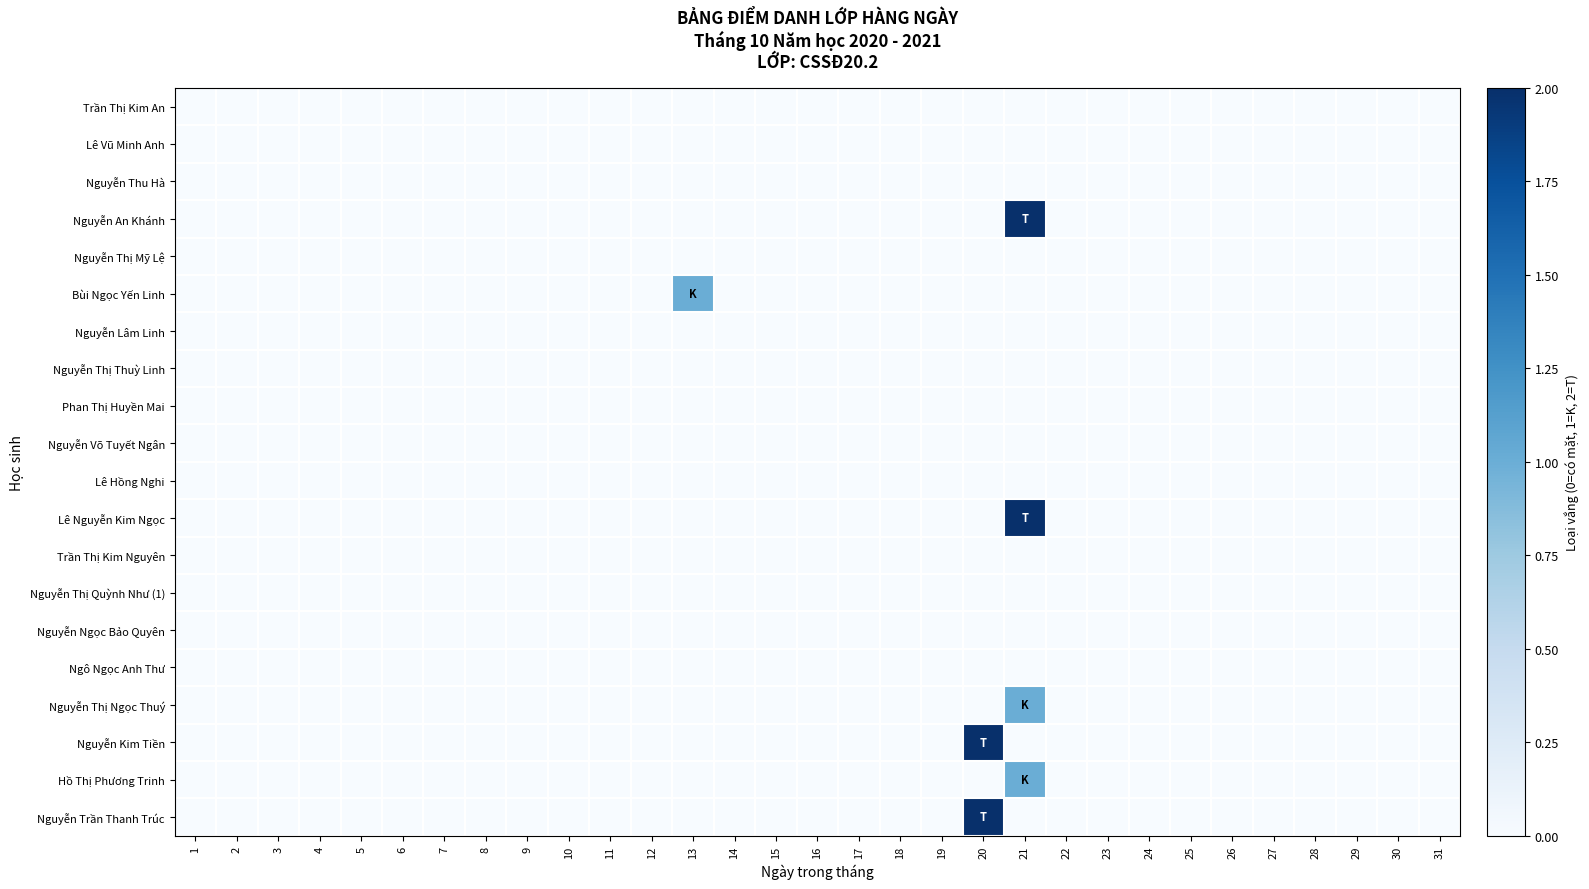

At which category is the sum across all series the highest?

21